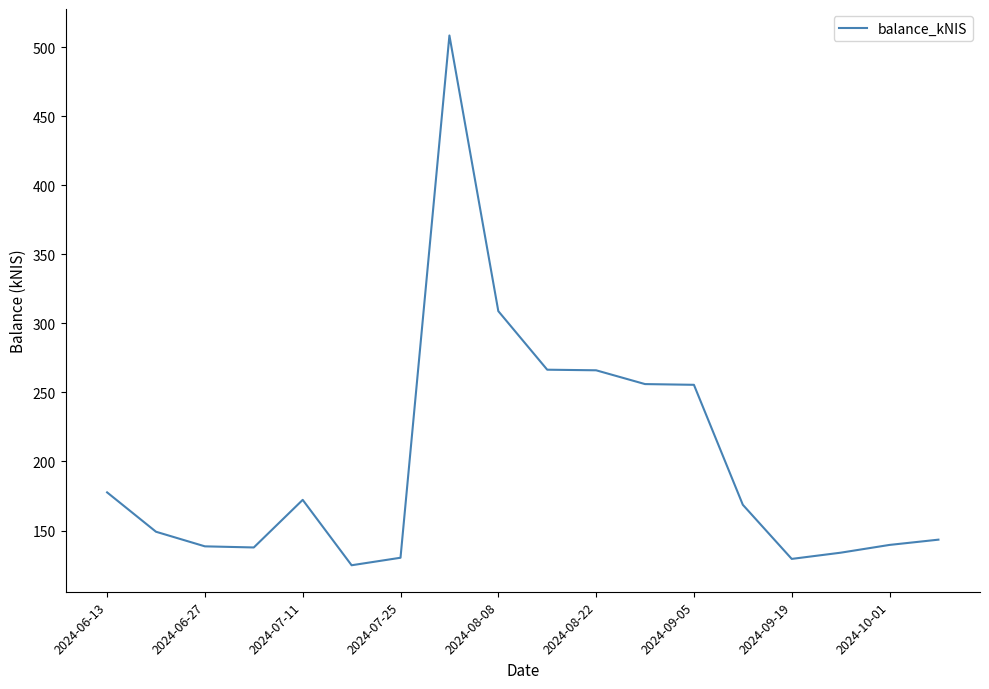

What is the difference between the maximum and minimum values?

383.5